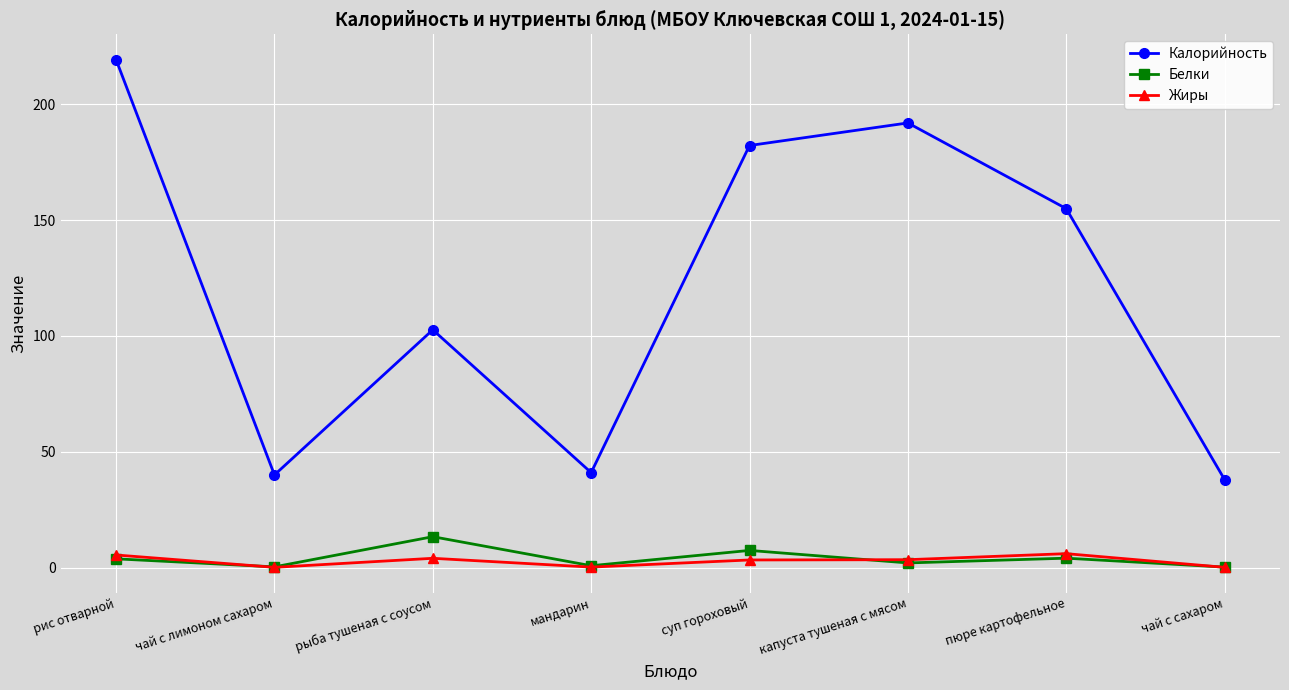

Which series has the widest spread of values?

Калорийность